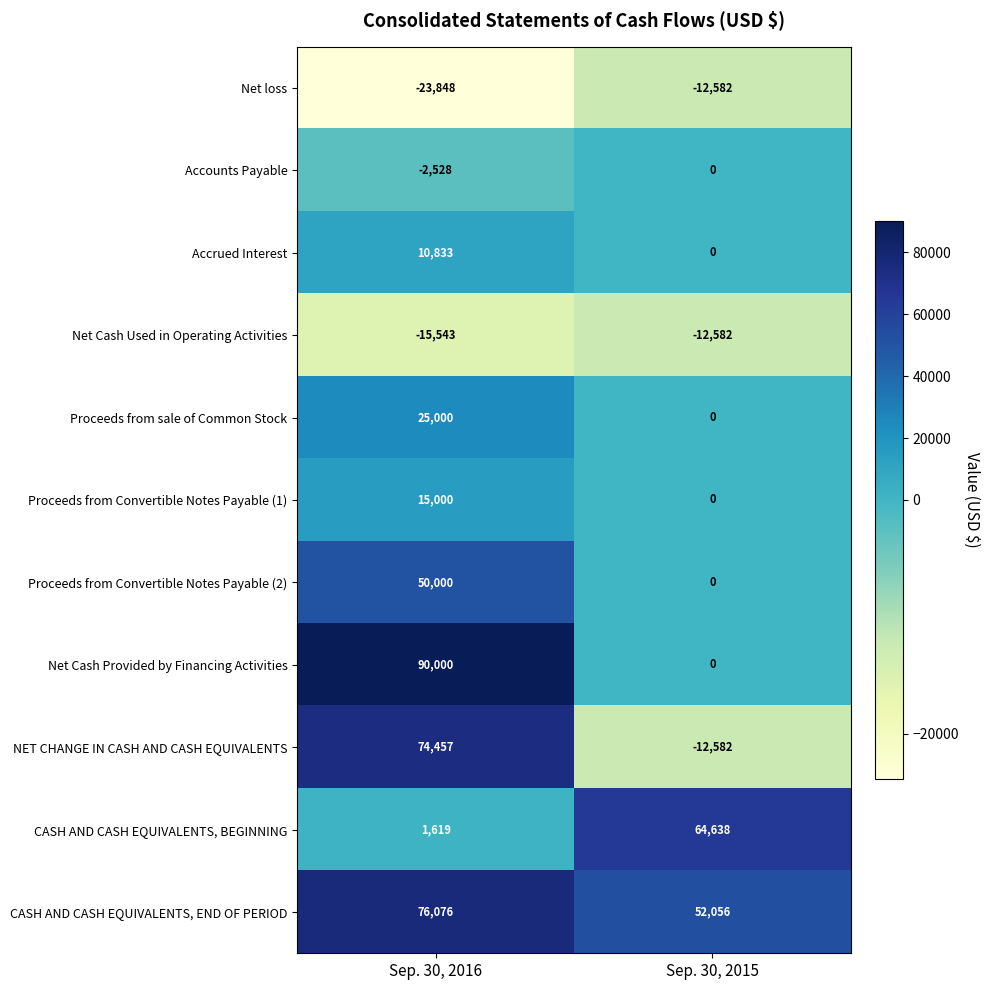

Where is Net Cash Used in Operating Activities nearest to the value -14062?

Sep. 30, 2015